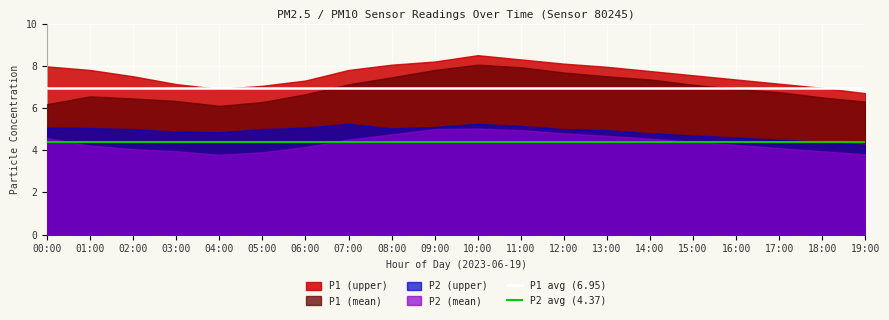

The value of P1 (upper) at 13:00 is 13.7. True or false?

False